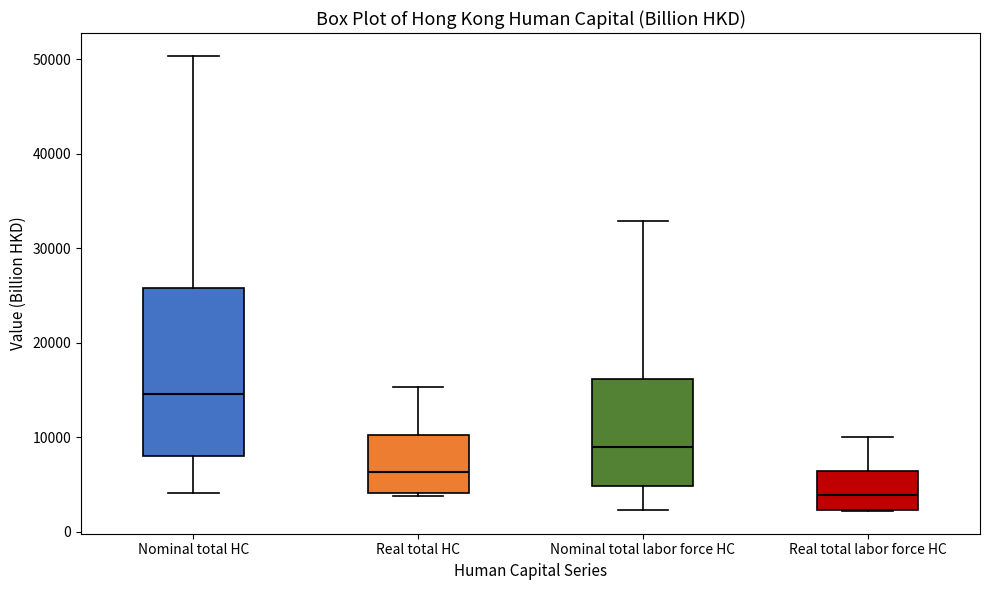

Where does the median line of the box for Real total HC sit on the y-axis? The values are not printed on the chart, so give them approximately, as read against the axis.

6000